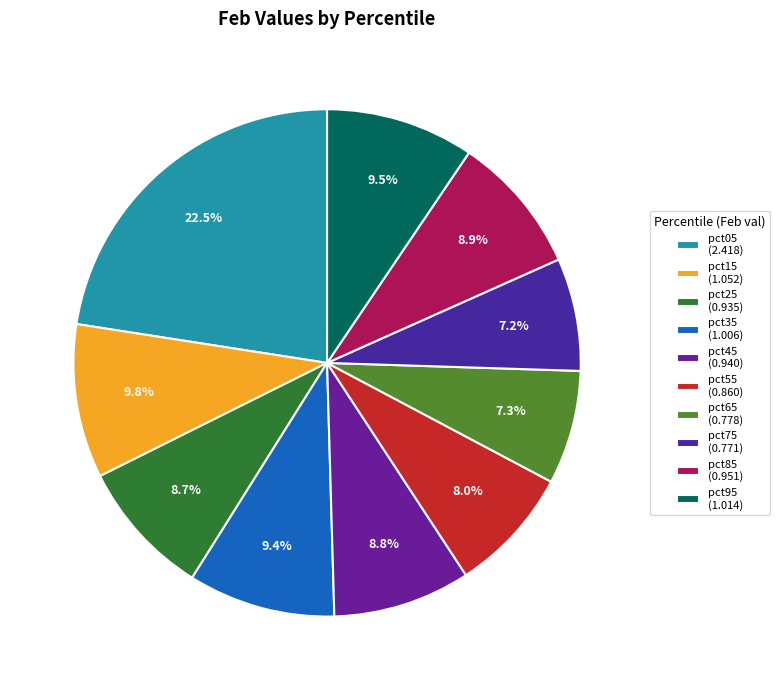

Approximately how many times larger is the value at pct45 compared to pct15?

0.9